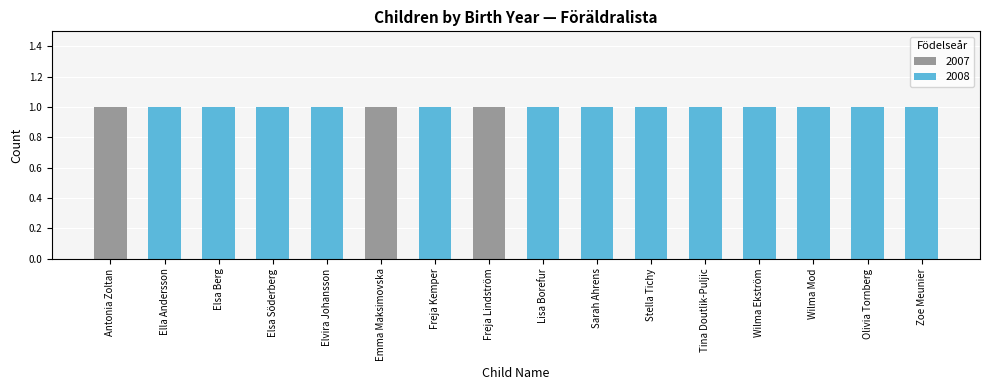

The chart shows a value of 3154 at Zoe Meunier. True or false?

False